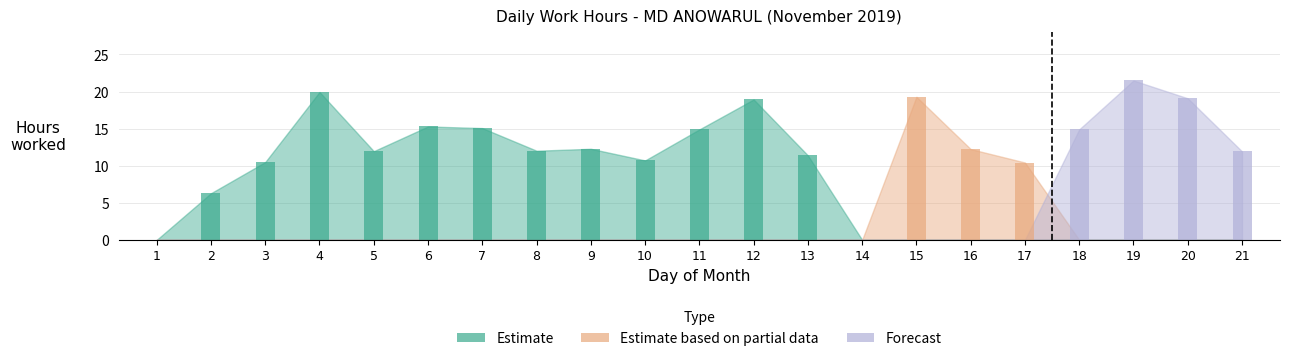

Between 12 and 6, which is larger?

12